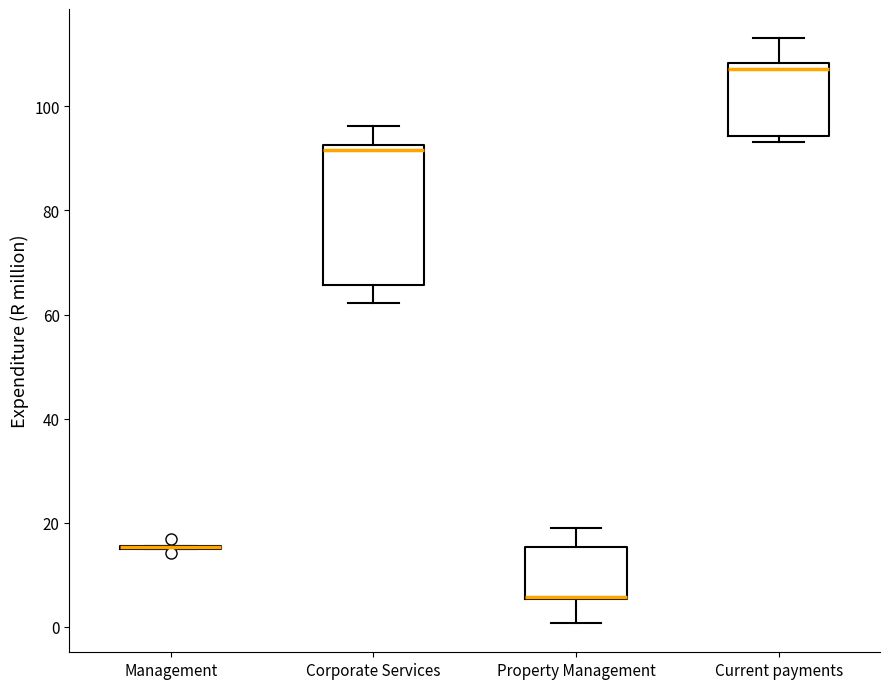

Comparing the boxes themselves (not the whiskers), which one is the tallest?

Corporate Services